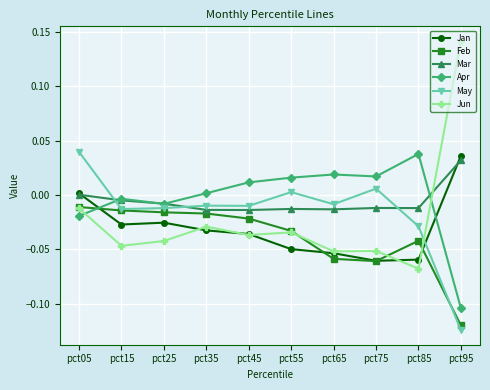

Is it true that Jan equals -0.0 at pct85?

False